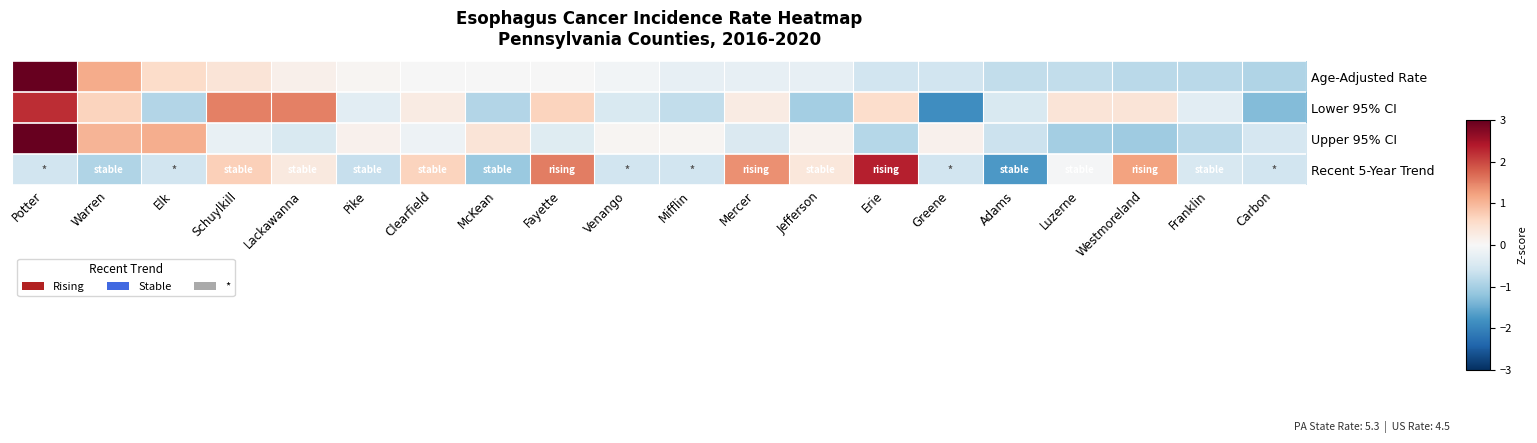

Rank the series at Greene from highest to lowest value.

Upper 95% CI, Age-Adjusted Rate, Recent 5-Year Trend, Lower 95% CI